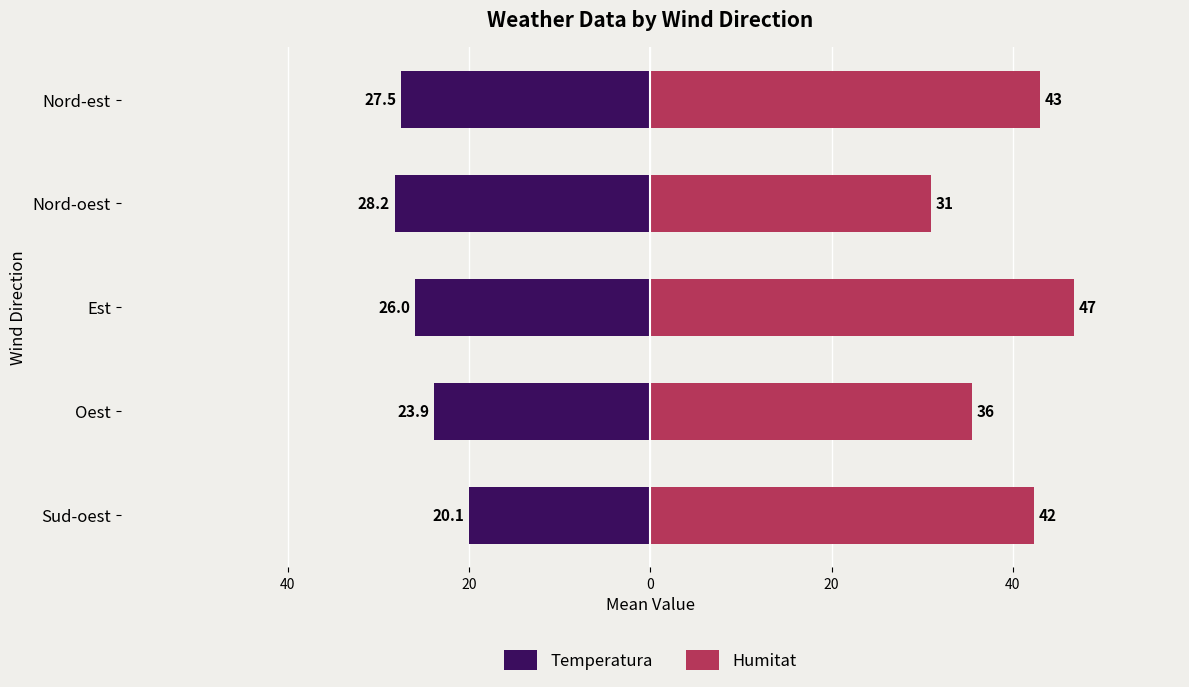

What is the value of the Temperatura bar at the 1st from the left?

-20.1